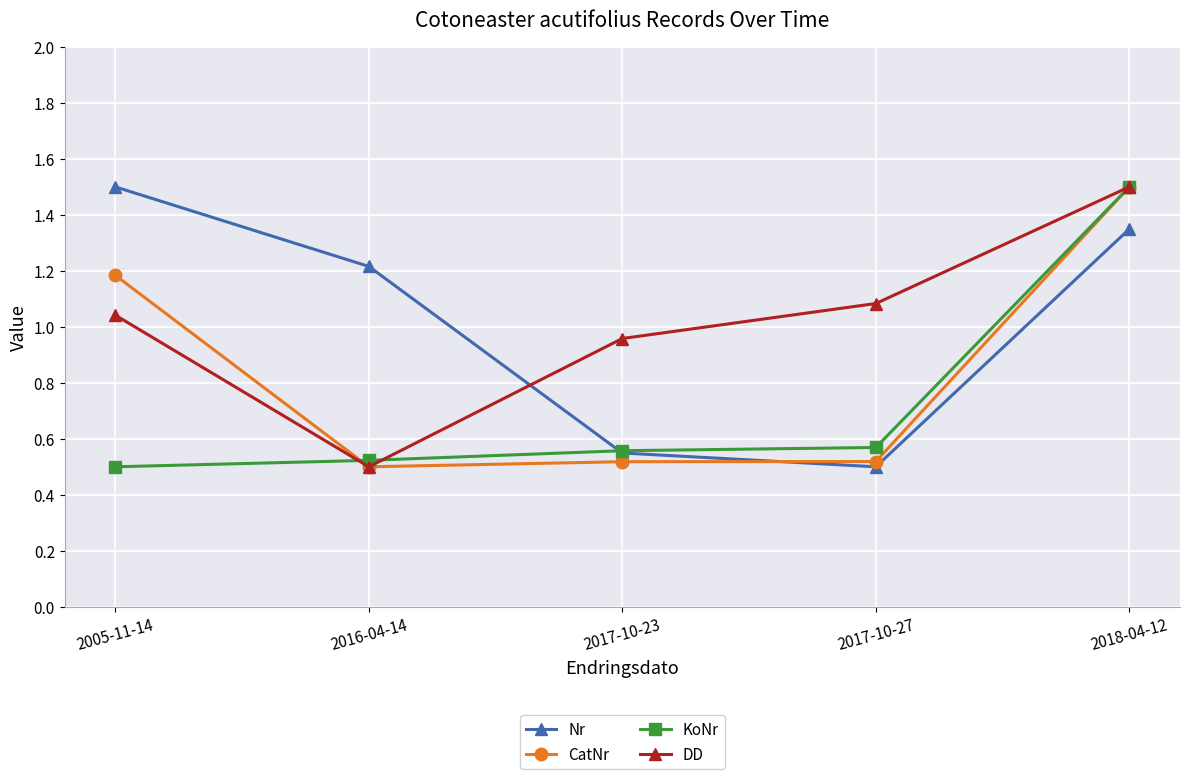

What is the value of the DD point at the 5th from the left?

1.5